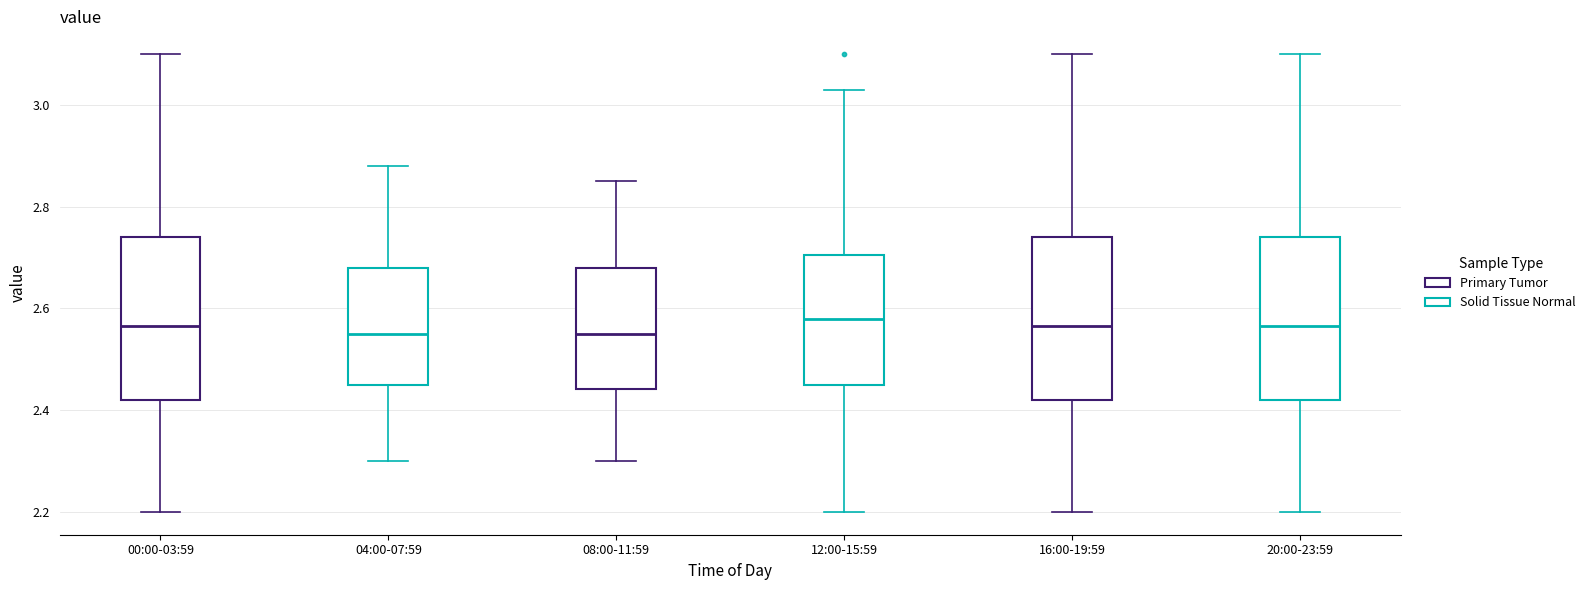

Reading left to right, transcribe this box plot: for each box, give where its median line is, the range the box spans, and where its two whiskers end, as read against the y-axis. The values are not printed on the chart, so give them approximately, as read against the axis.

00:00-03:59: median 2.56, box 2.42 to 2.74, whiskers 2.20 to 3.10
04:00-07:59: median 2.56, box 2.46 to 2.68, whiskers 2.30 to 2.88
08:00-11:59: median 2.56, box 2.44 to 2.68, whiskers 2.30 to 2.86
12:00-15:59: median 2.58, box 2.46 to 2.70, whiskers 2.20 to 3.04
16:00-19:59: median 2.56, box 2.42 to 2.74, whiskers 2.20 to 3.10
20:00-23:59: median 2.56, box 2.42 to 2.74, whiskers 2.20 to 3.10